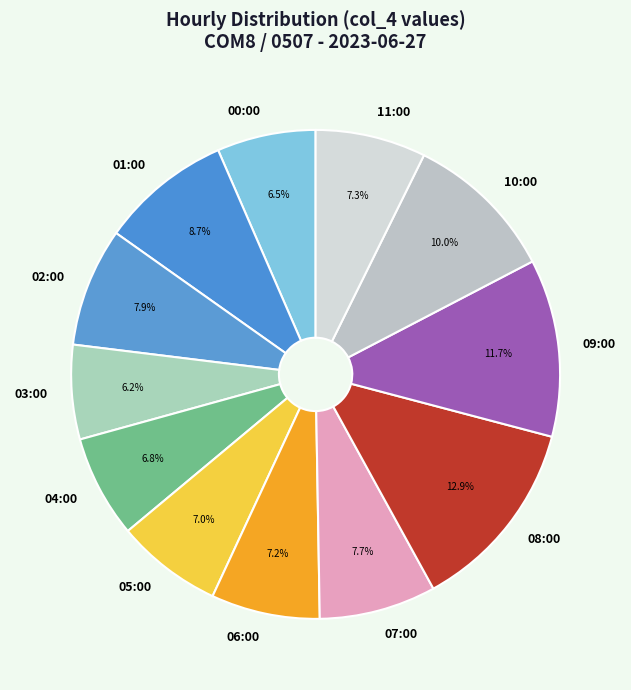

To the nearest percent, what is the difference between the 01:00 and 07:00 slice percentages?

1%